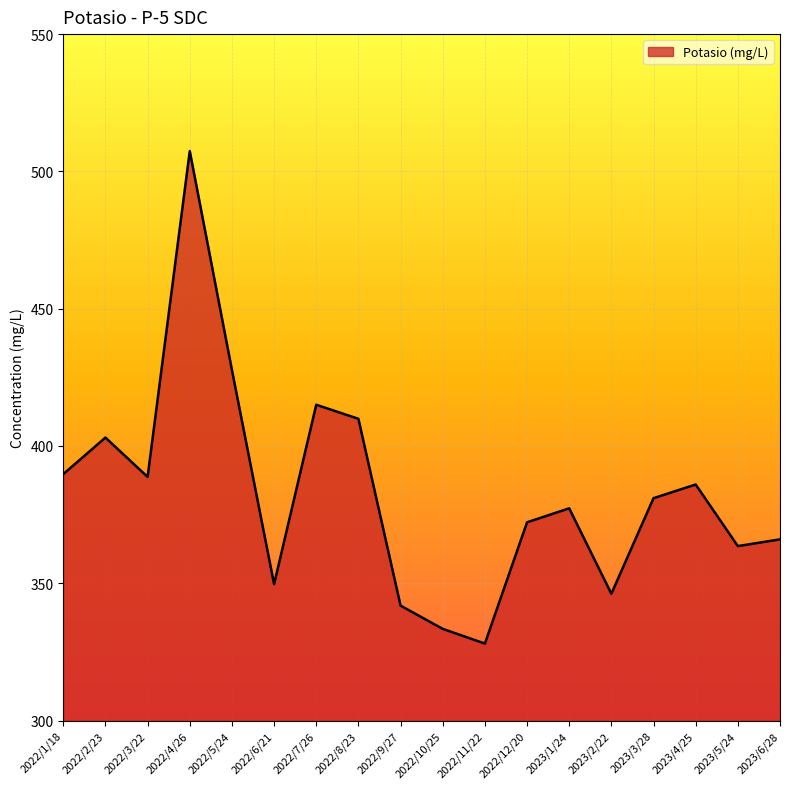

Is it true that the value at 2022/5/24 is 713.8?

False